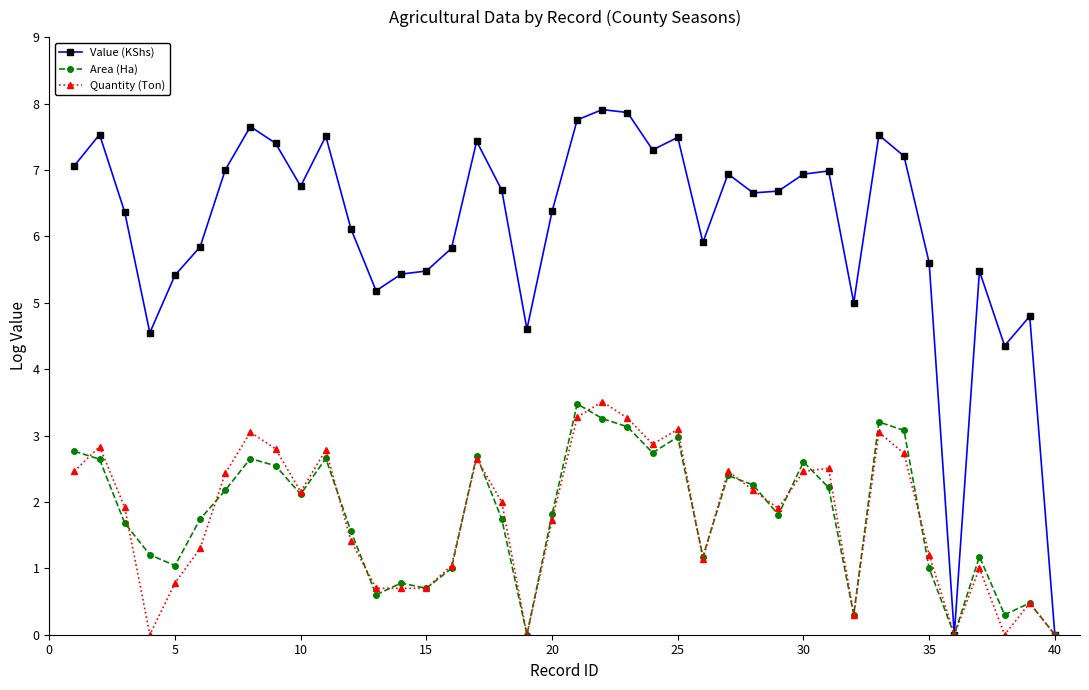

Which series has the widest spread of values?

Value (KShs)